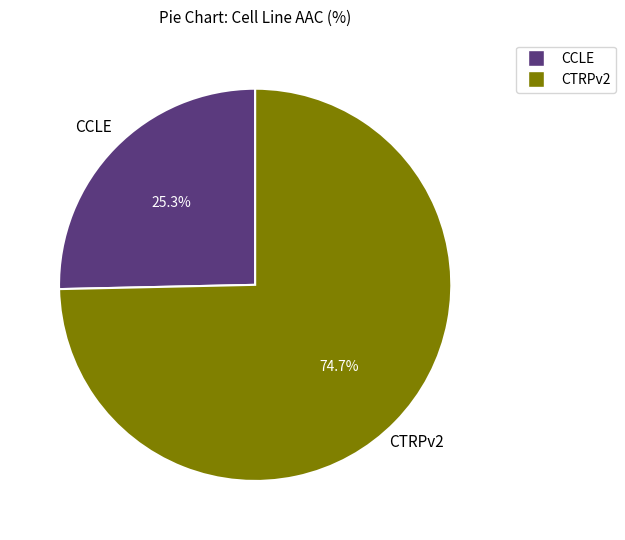

Between CCLE and CTRPv2, which is larger?

CTRPv2